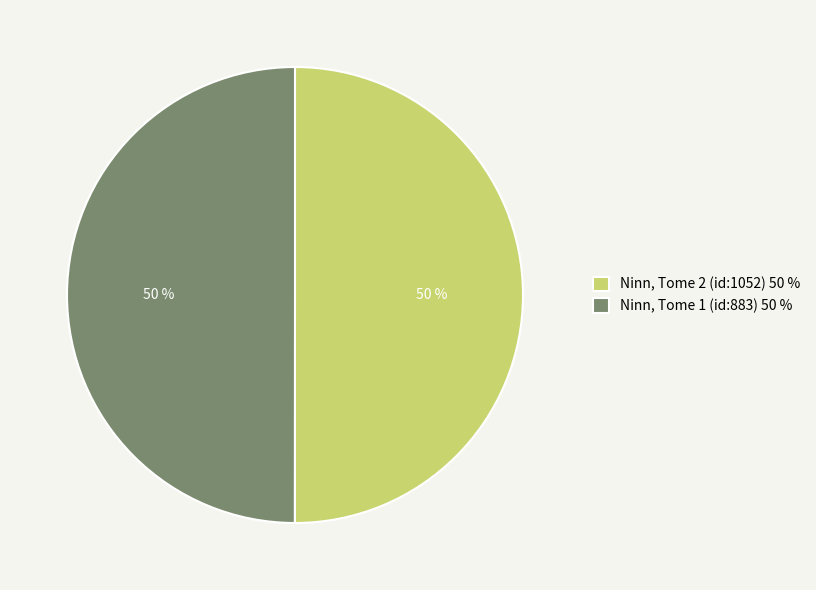

True or false: Ninn, Tome 2 (id:1052) accounts for 50% of the total.

True